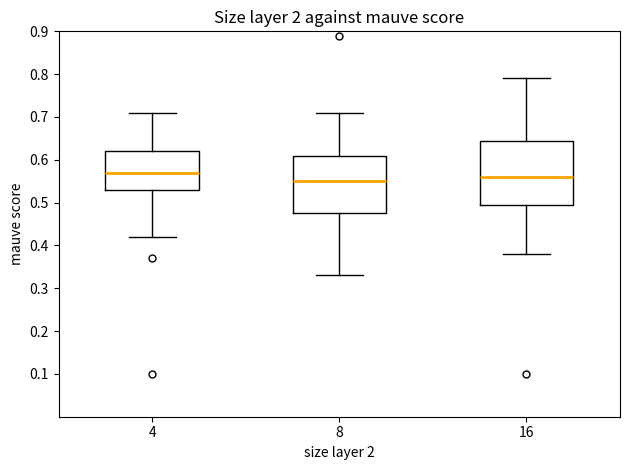

Comparing the boxes themselves (not the whiskers), which one is the tallest?

16